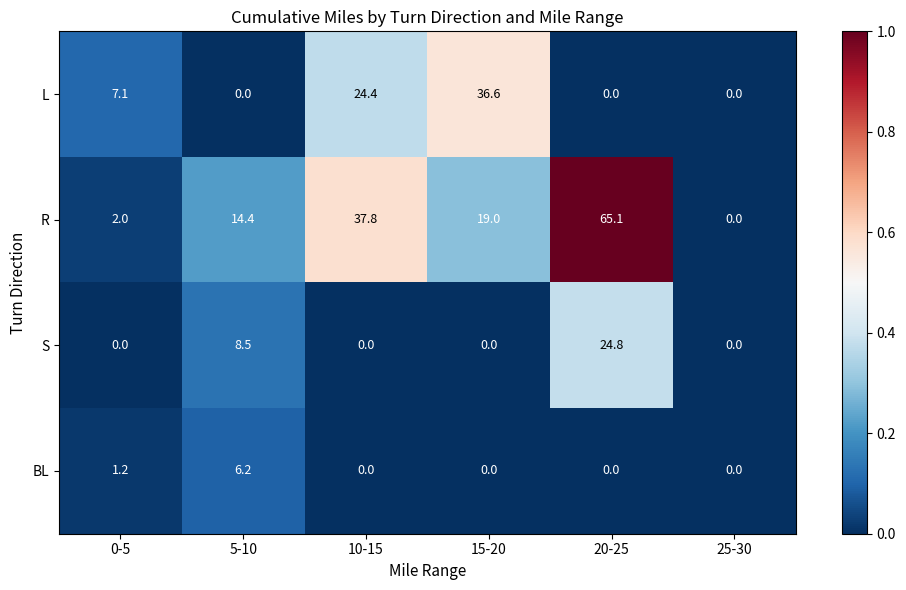

Reading left to right, transcribe all the data shown in this chart.

L: 0-5=7.1	5-10=0.0	10-15=24.4	15-20=36.6	20-25=0.0	25-30=0.0
R: 0-5=2.0	5-10=14.4	10-15=37.8	15-20=19.0	20-25=65.1	25-30=0.0
S: 0-5=0.0	5-10=8.5	10-15=0.0	15-20=0.0	20-25=24.8	25-30=0.0
BL: 0-5=1.2	5-10=6.2	10-15=0.0	15-20=0.0	20-25=0.0	25-30=0.0